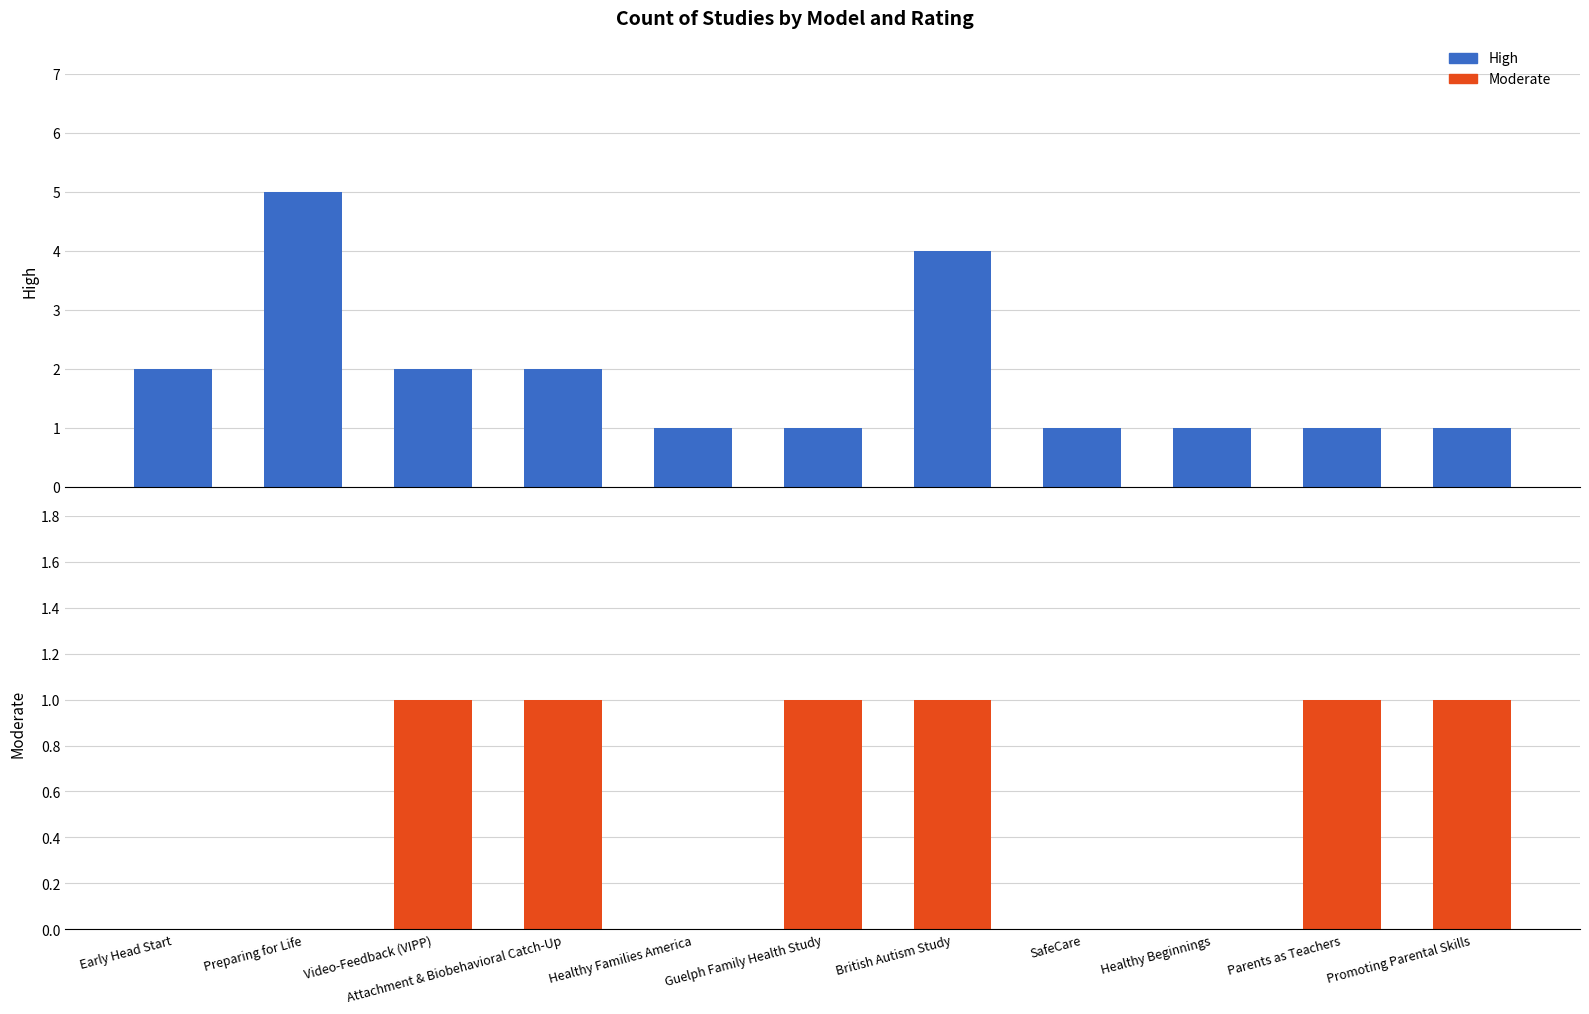

What is the value of the Moderate bar at the 4th from the left?

1